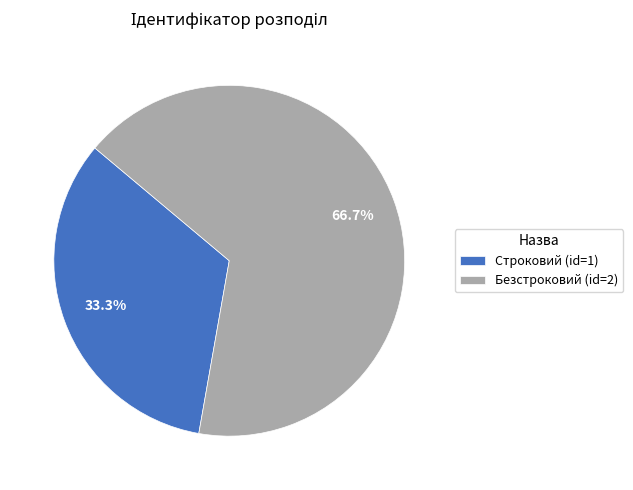

Does Безстроковий account for over 50% of the chart?

Yes